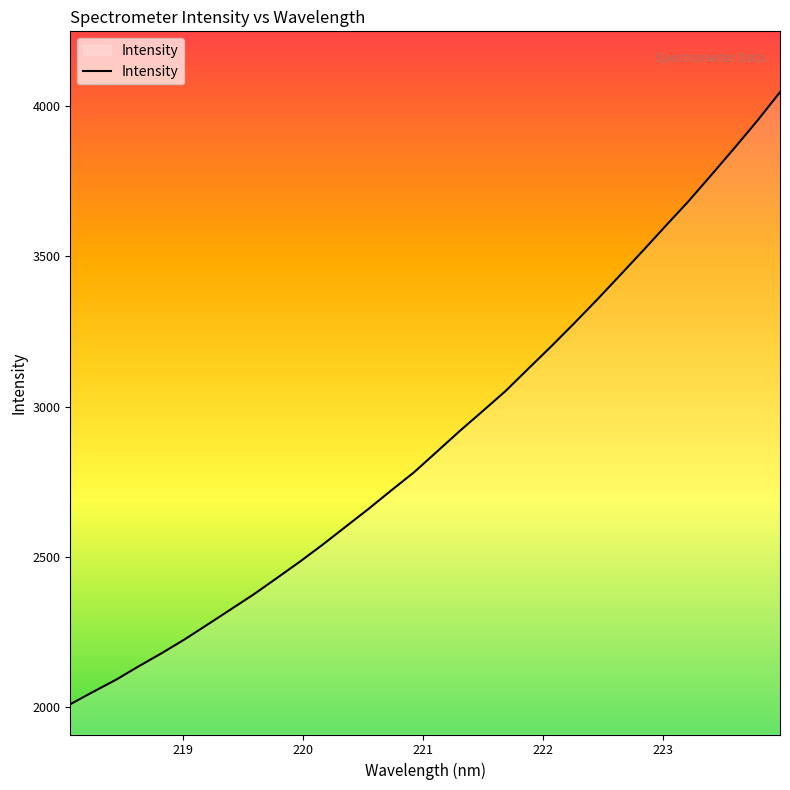

What is the difference between the maximum and minimum values?

2034.1